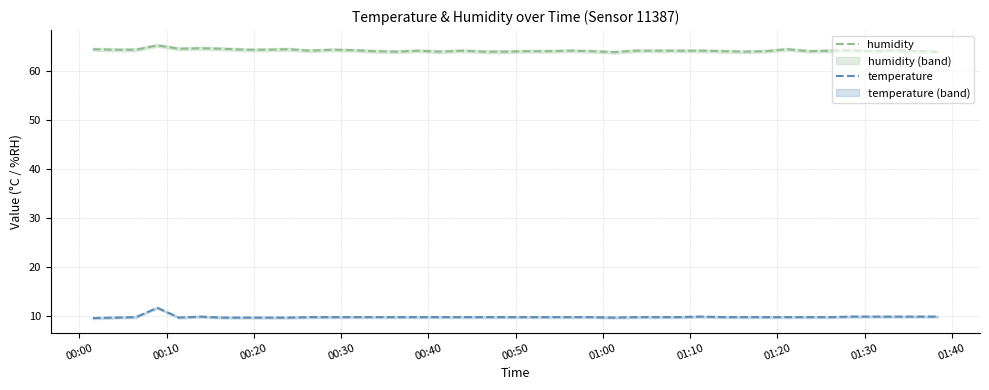

True or false: humidity and temperature cross at least once.

False